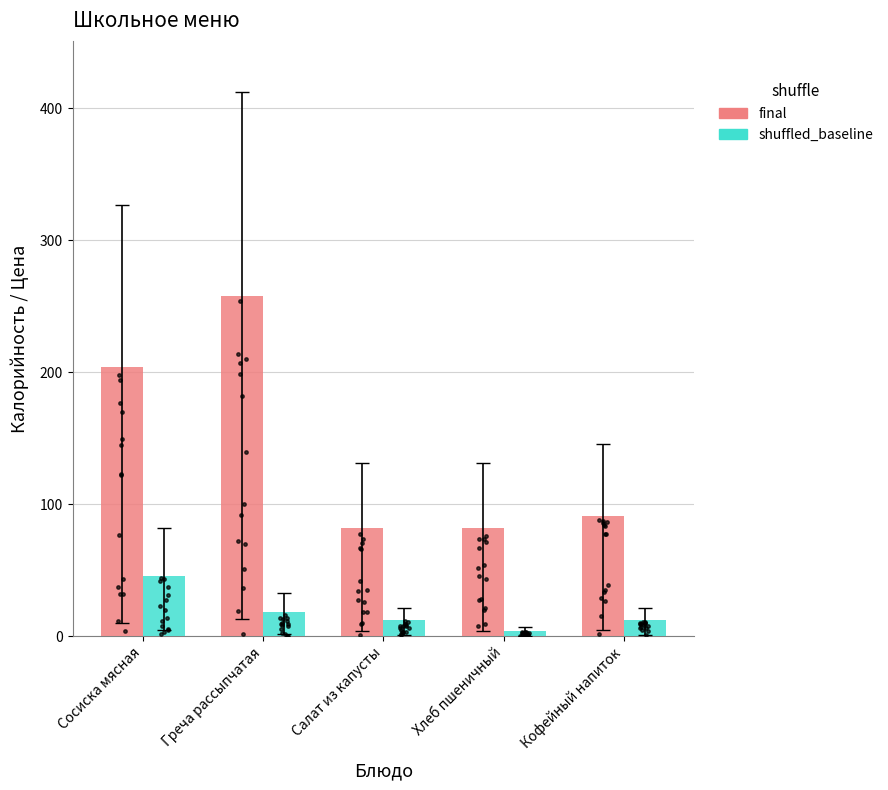

Which series has the largest total across all categories?

final